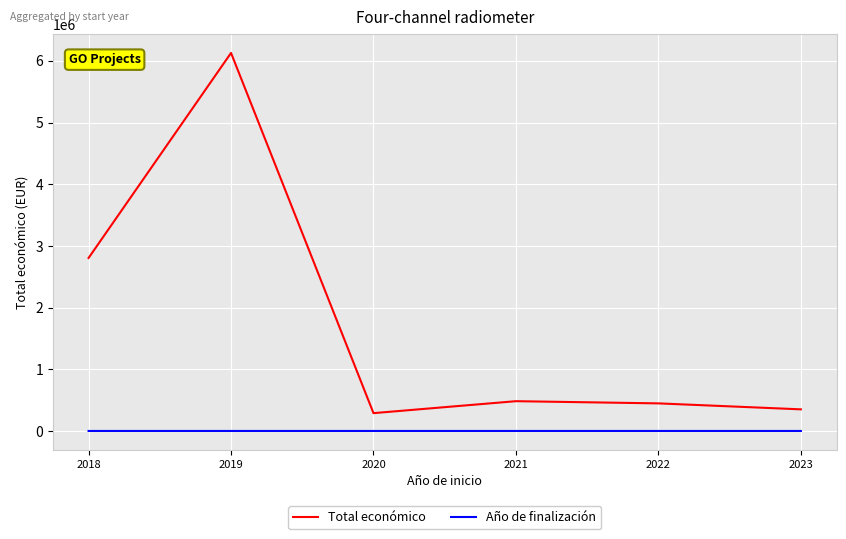

Rank the series by their maximum value, from highest to lowest.

Total económico, Año de finalización